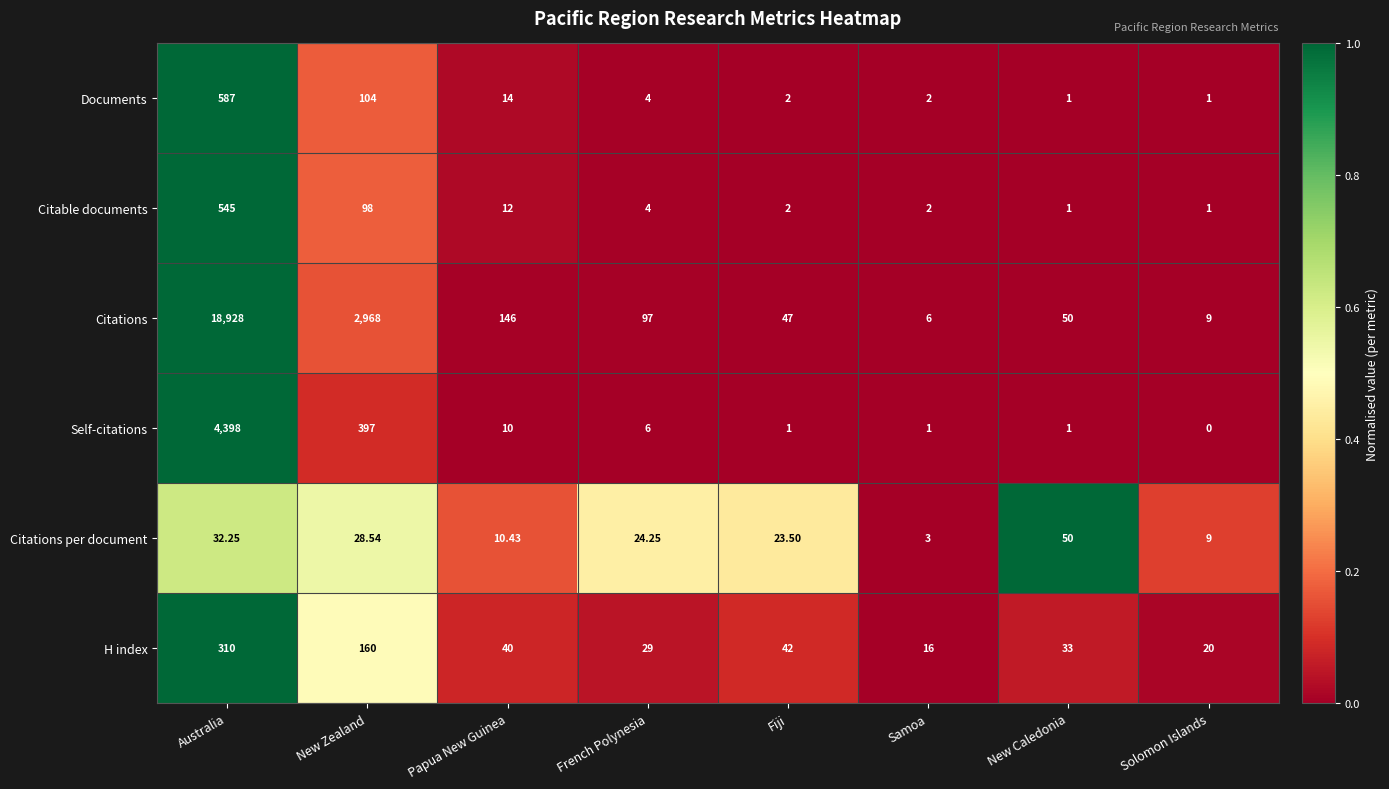

Which series has the largest range (max minus min)?

Citations